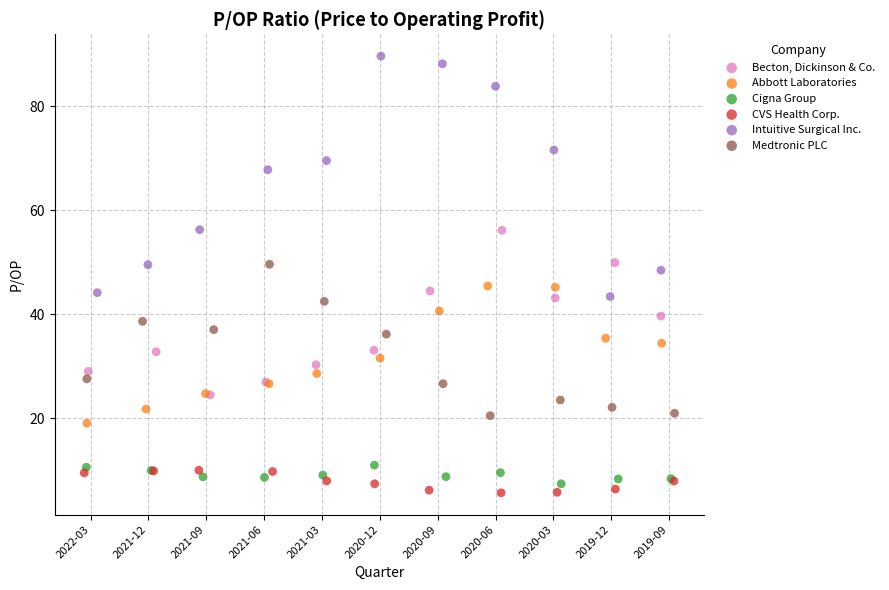

Which series has the largest Y range (max minus min)?

Intuitive Surgical Inc.